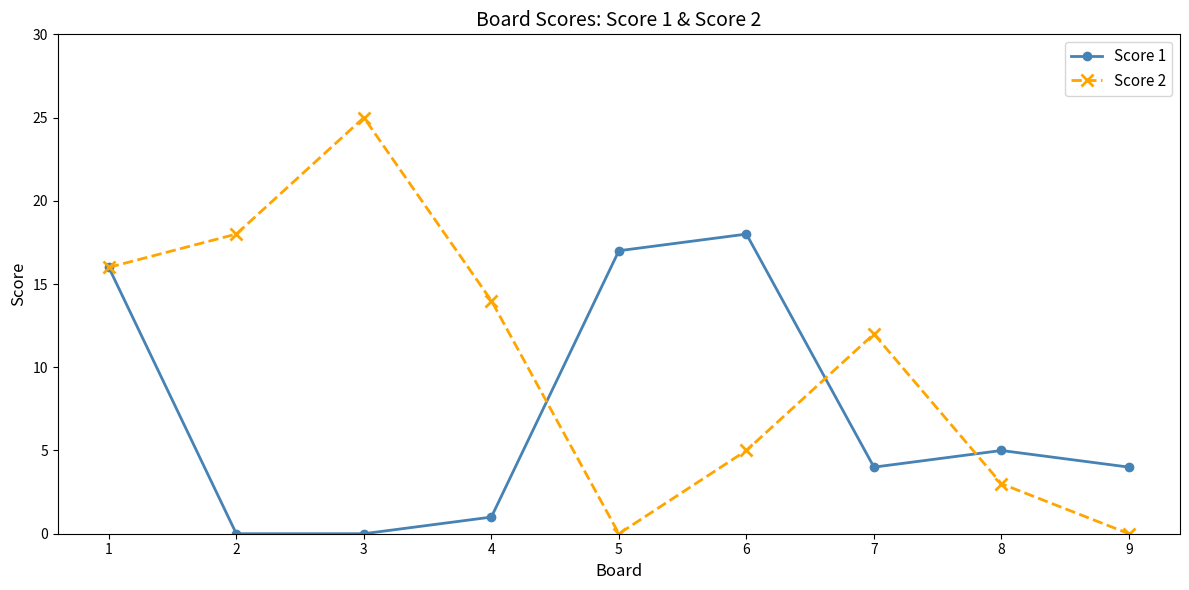

What are all the series names shown in the legend?

Score 1, Score 2